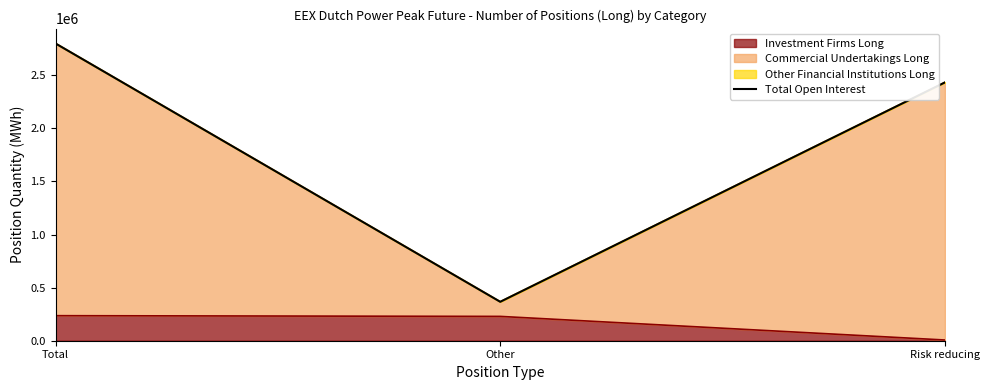

How many data points does each series have?

3